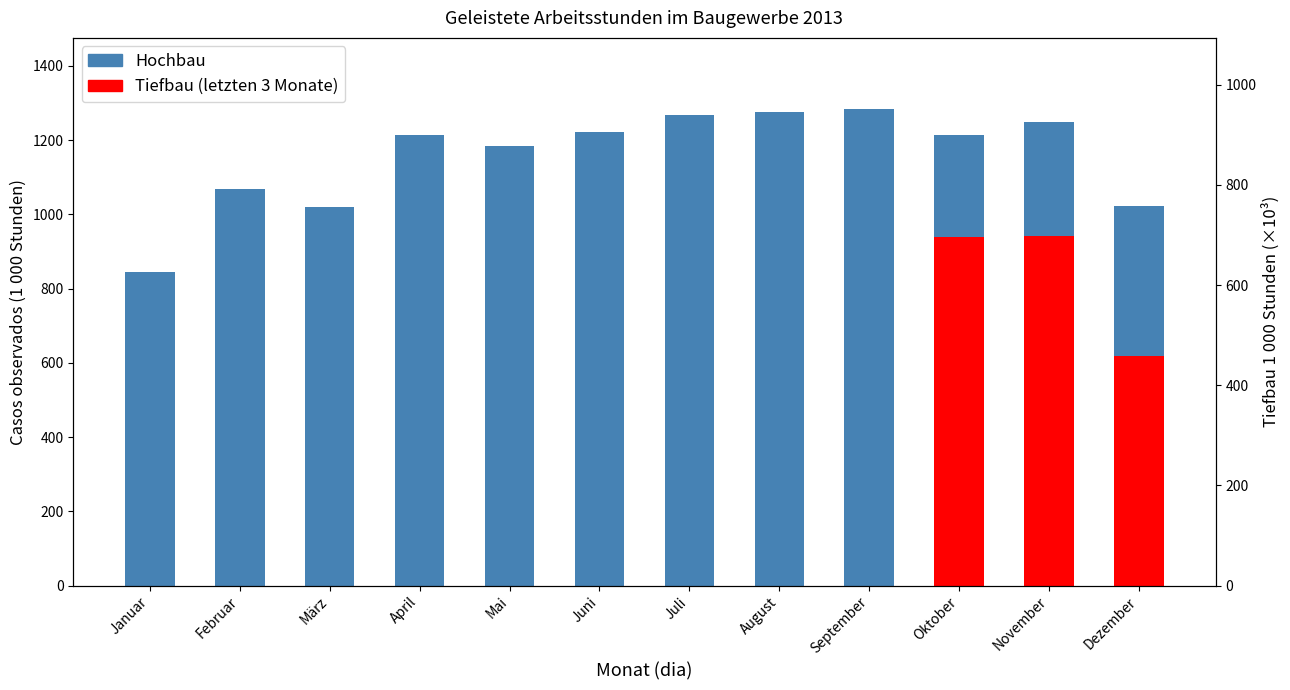

Are the bars horizontal?

No